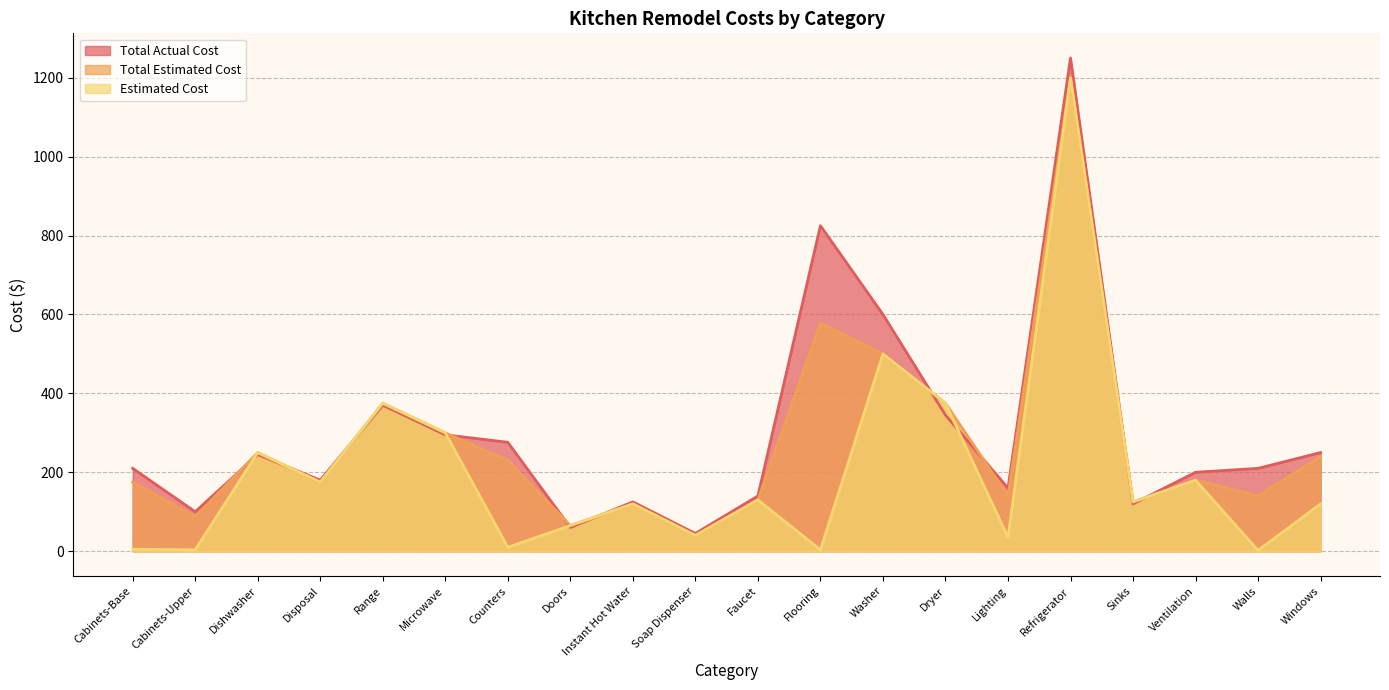

Between Sinks and Cabinets-Upper, which is larger?

Sinks